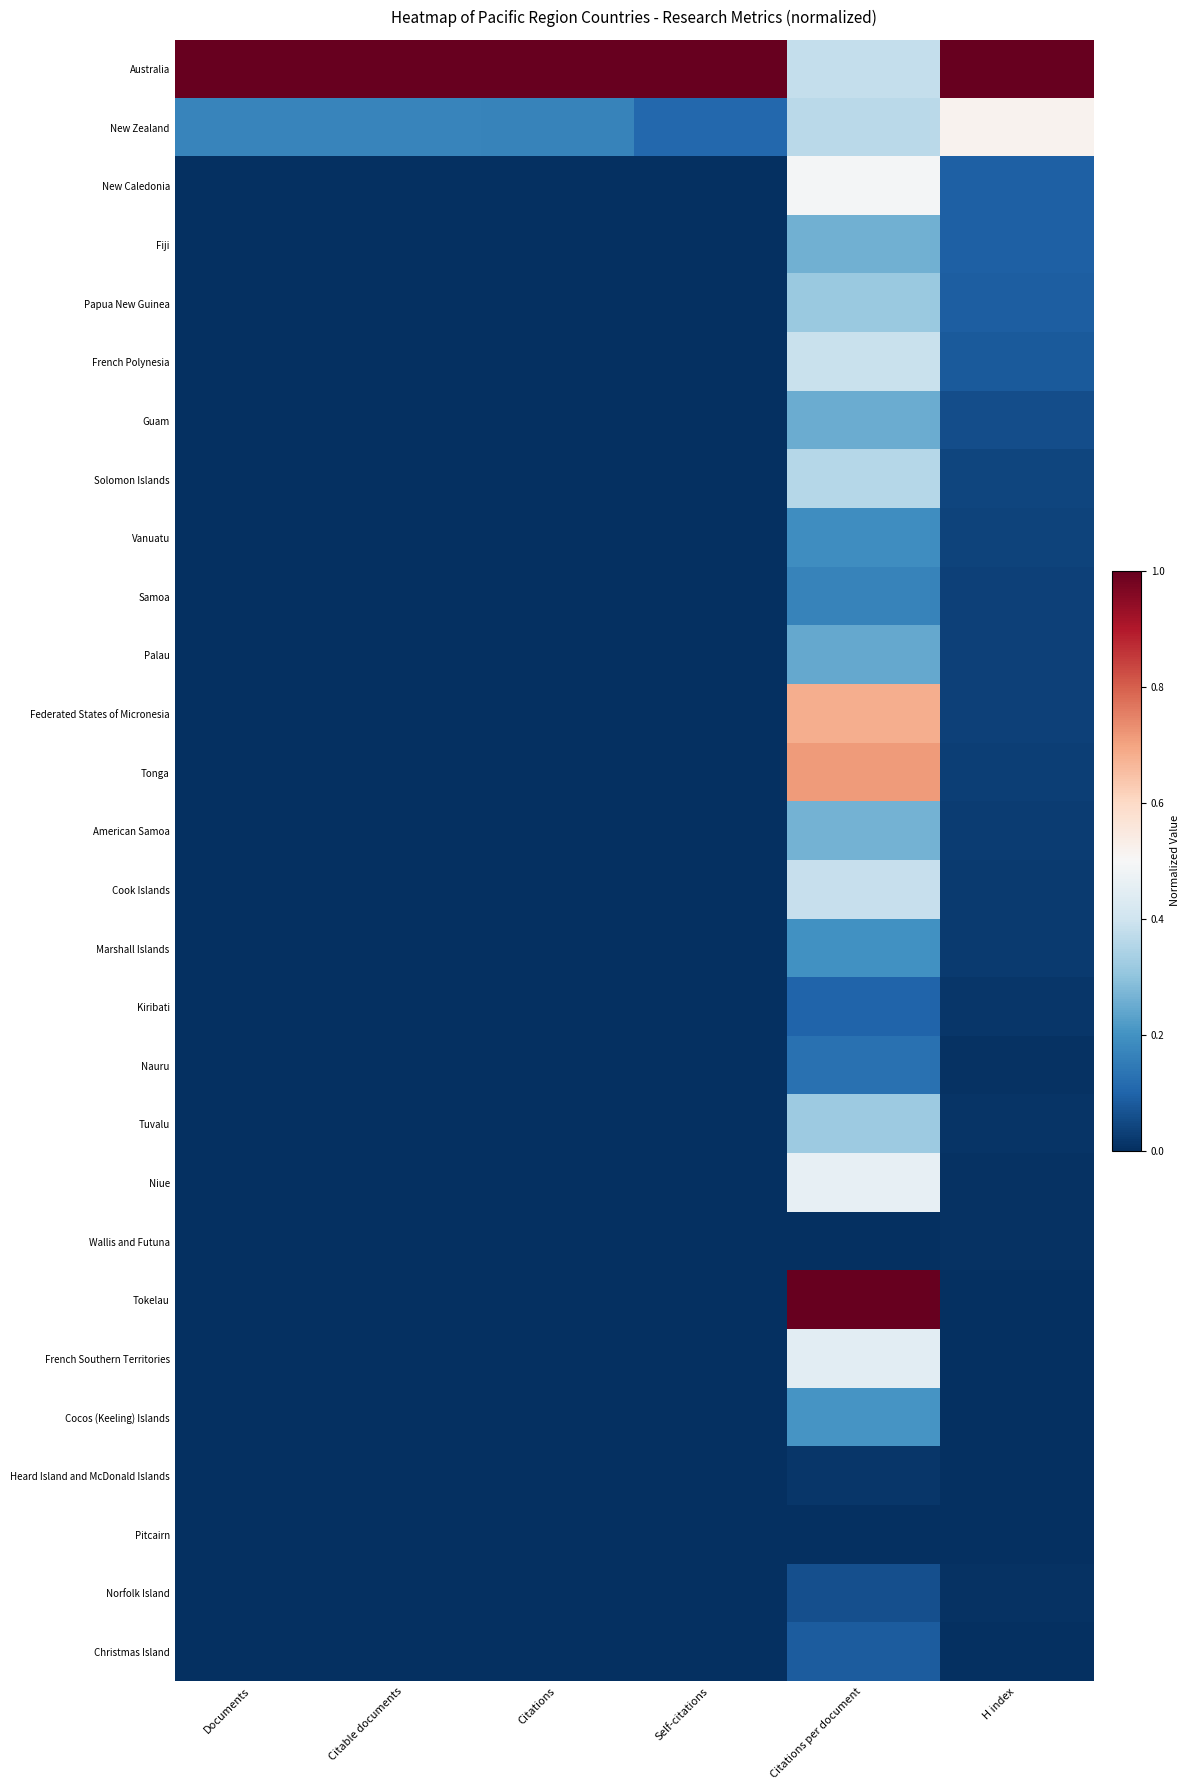

At which category is the sum across all series the highest?

Citations per document